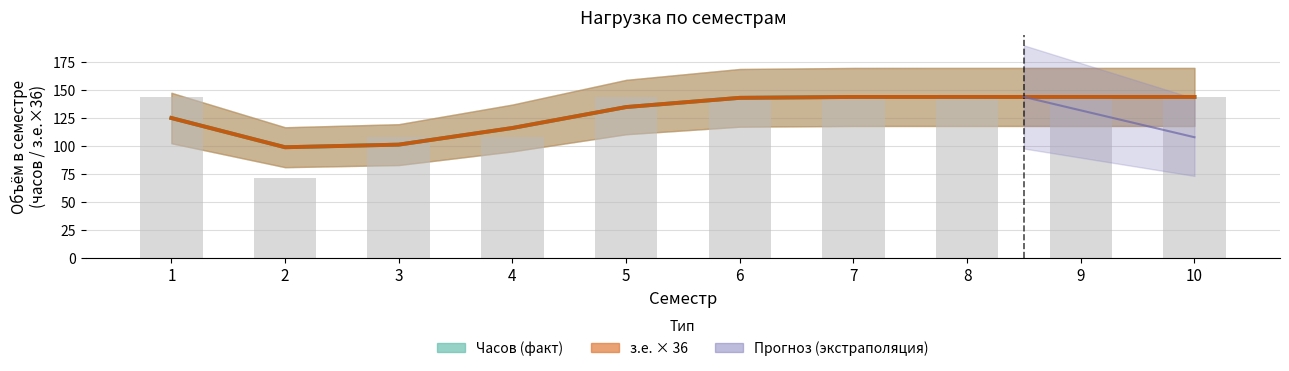

How many bars are there in total?

10